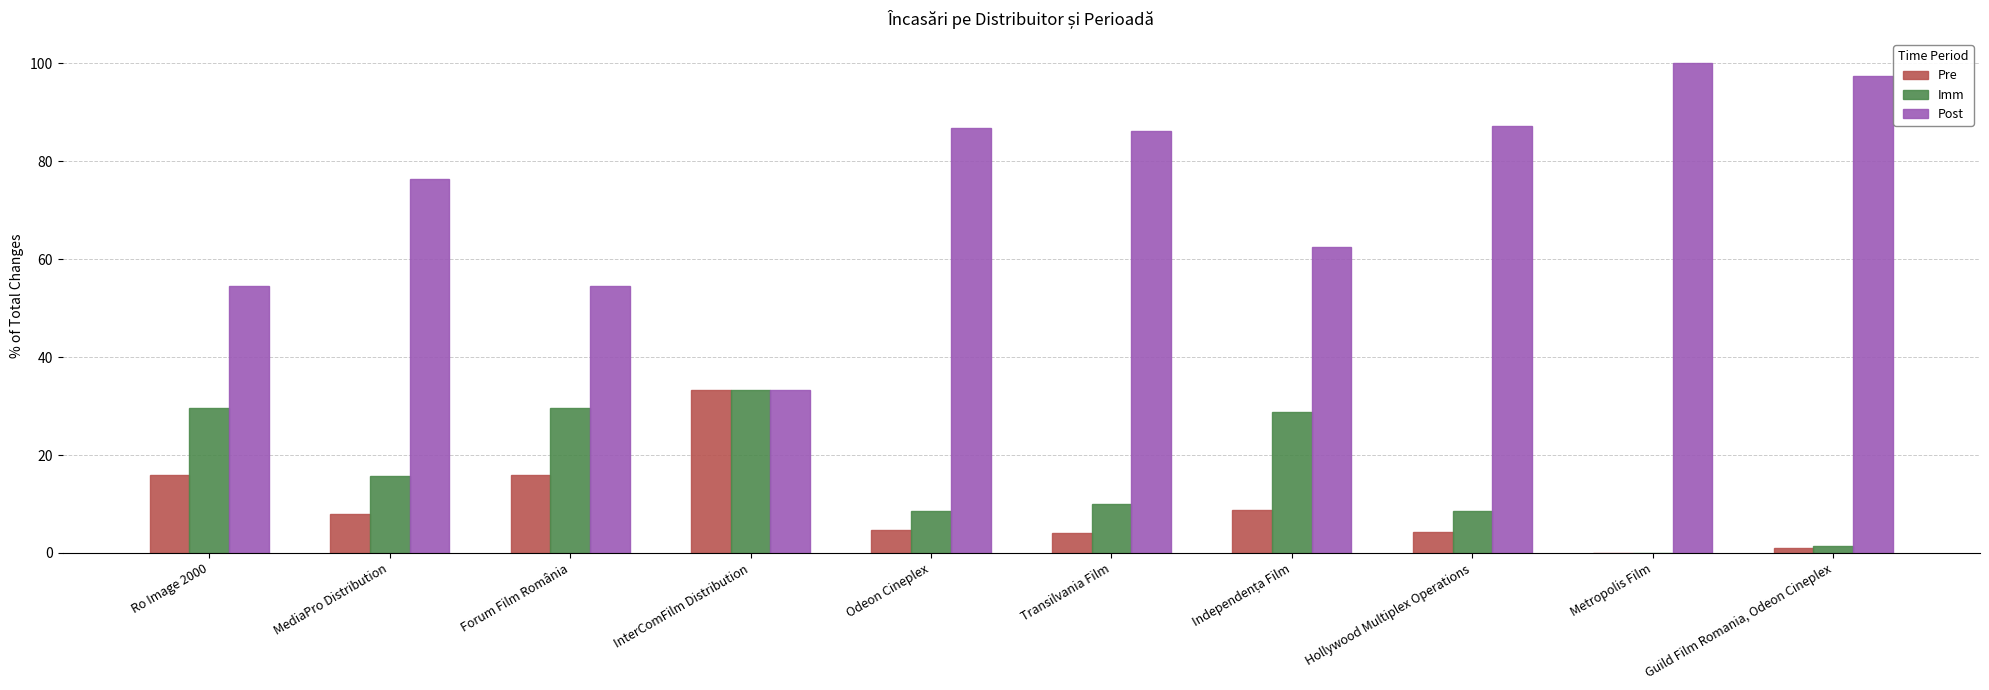

What is the sum of the Imm values at Ro Image 2000 and Guild Film Romania, Odeon Cineplex?

31.0